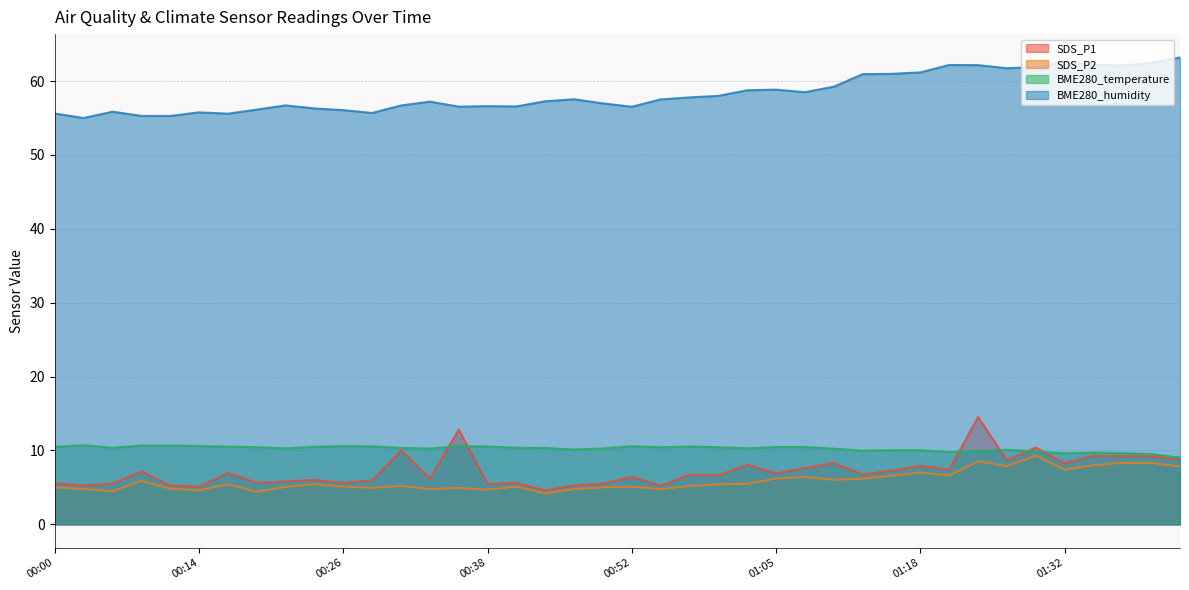

Rank the series at 00:16 from lowest to highest value.

SDS_P2, SDS_P1, BME280_temperature, BME280_humidity